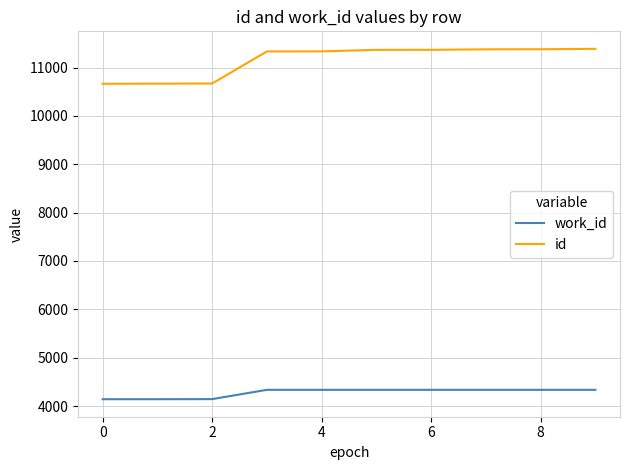

True or false: work_id and id intersect in this chart.

False